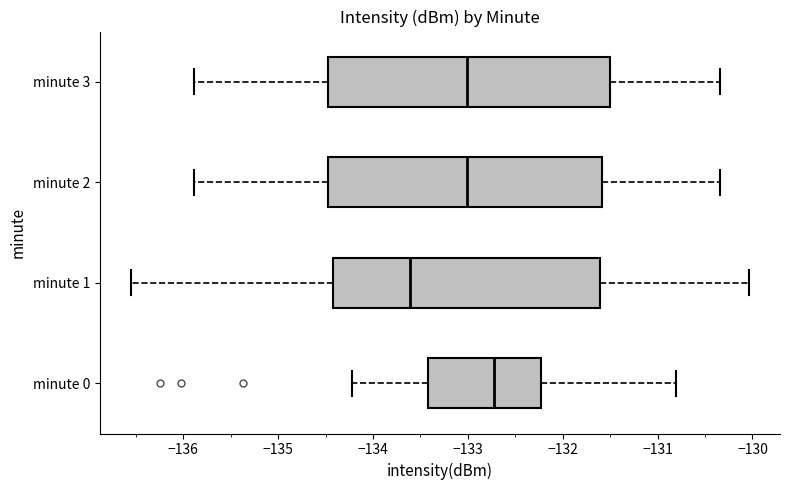

Reading bottom to top, read every box against the x-axis: the position of its median line, the range the box covers, and the ends of its whiskers. The values are not printed on the chart, so give them approximately, as read against the axis.

minute 0: median -132.7, box -133.4 to -132.2, whiskers -134.2 to -130.8
minute 1: median -133.6, box -134.4 to -131.6, whiskers -136.6 to -130.0
minute 2: median -133.0, box -134.5 to -131.6, whiskers -135.9 to -130.3
minute 3: median -133.0, box -134.5 to -131.5, whiskers -135.9 to -130.3